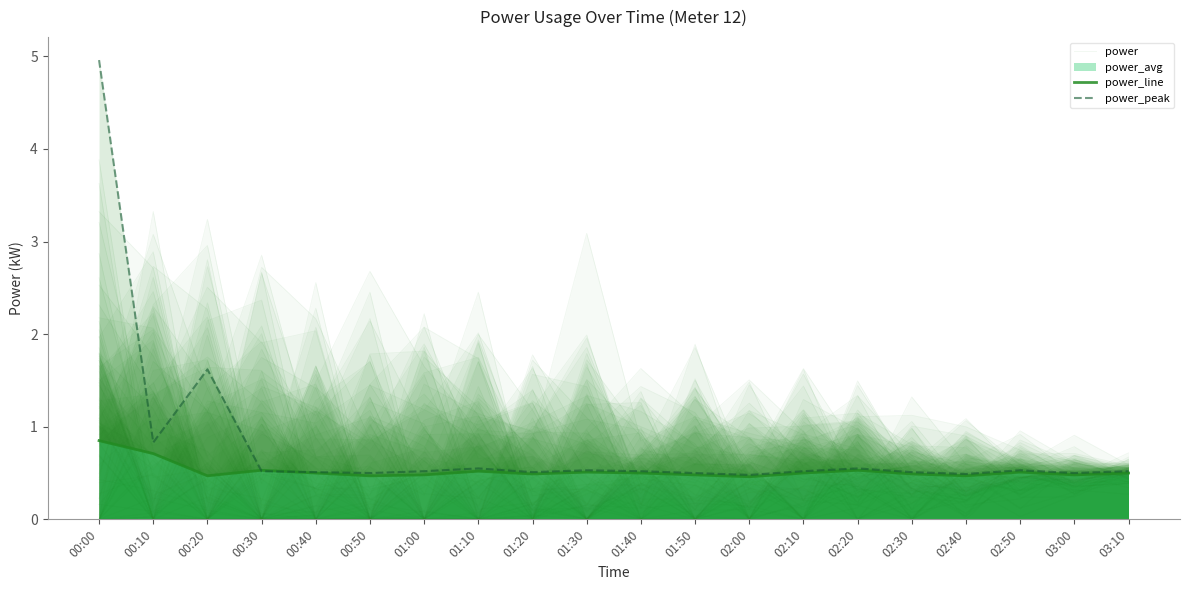

Which series ends up on top after the final intersection of power_line and power_peak?

power_peak